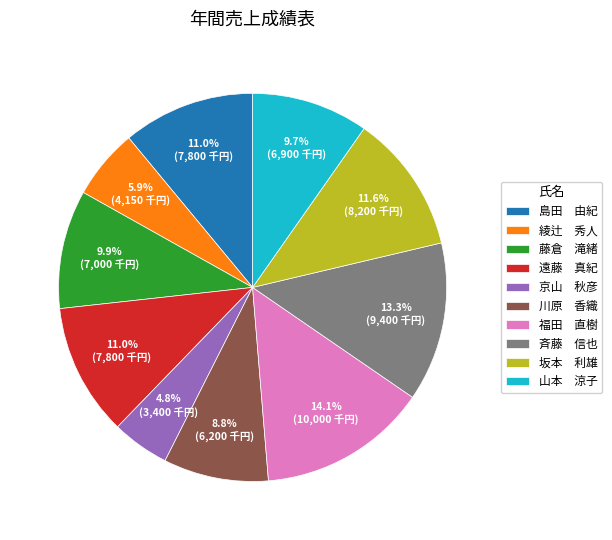

Is the sum of 山本 涼子 and 川原 香織 greater than half?

No